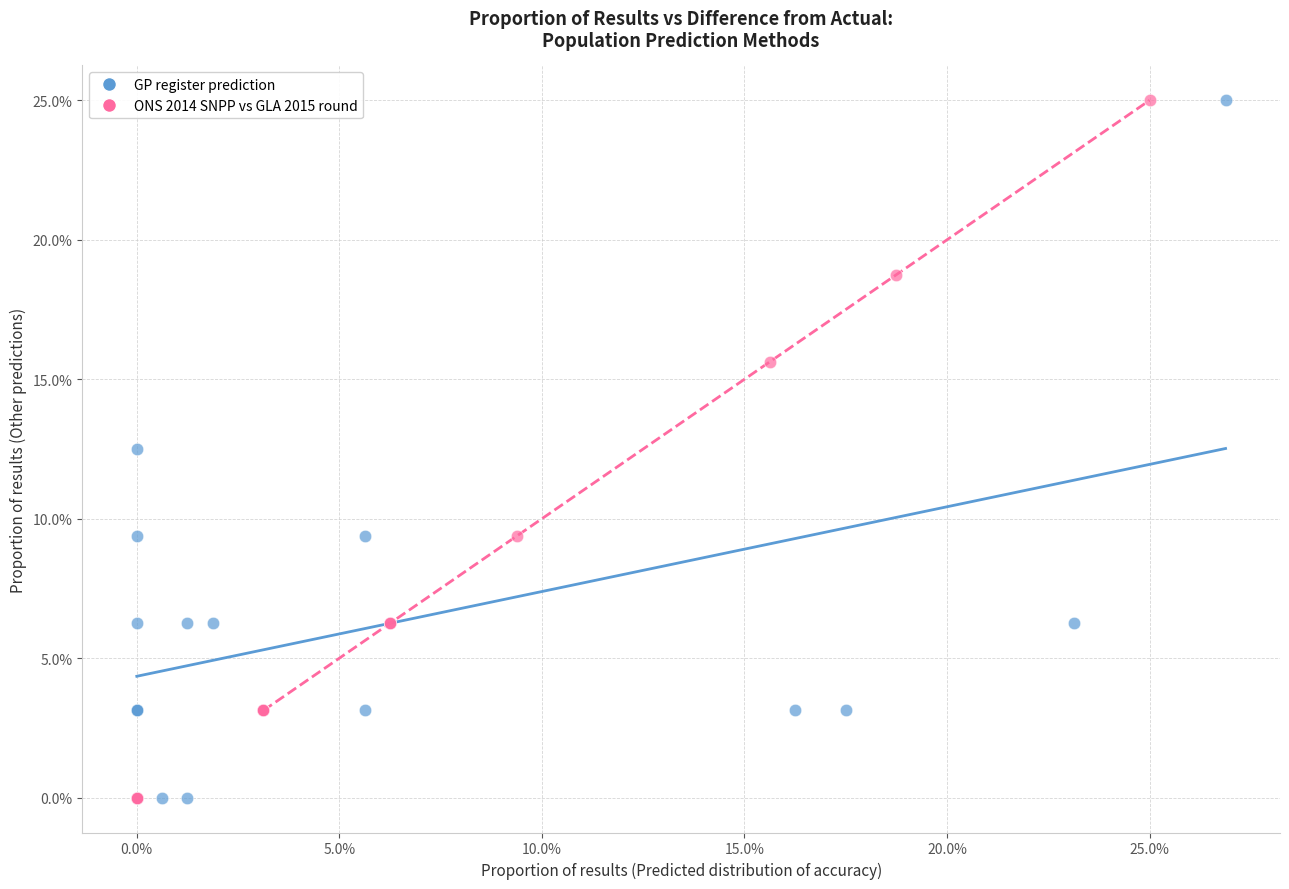

What are all the series names shown in the legend?

GP register prediction, ONS 2014 SNPP vs GLA 2015 round